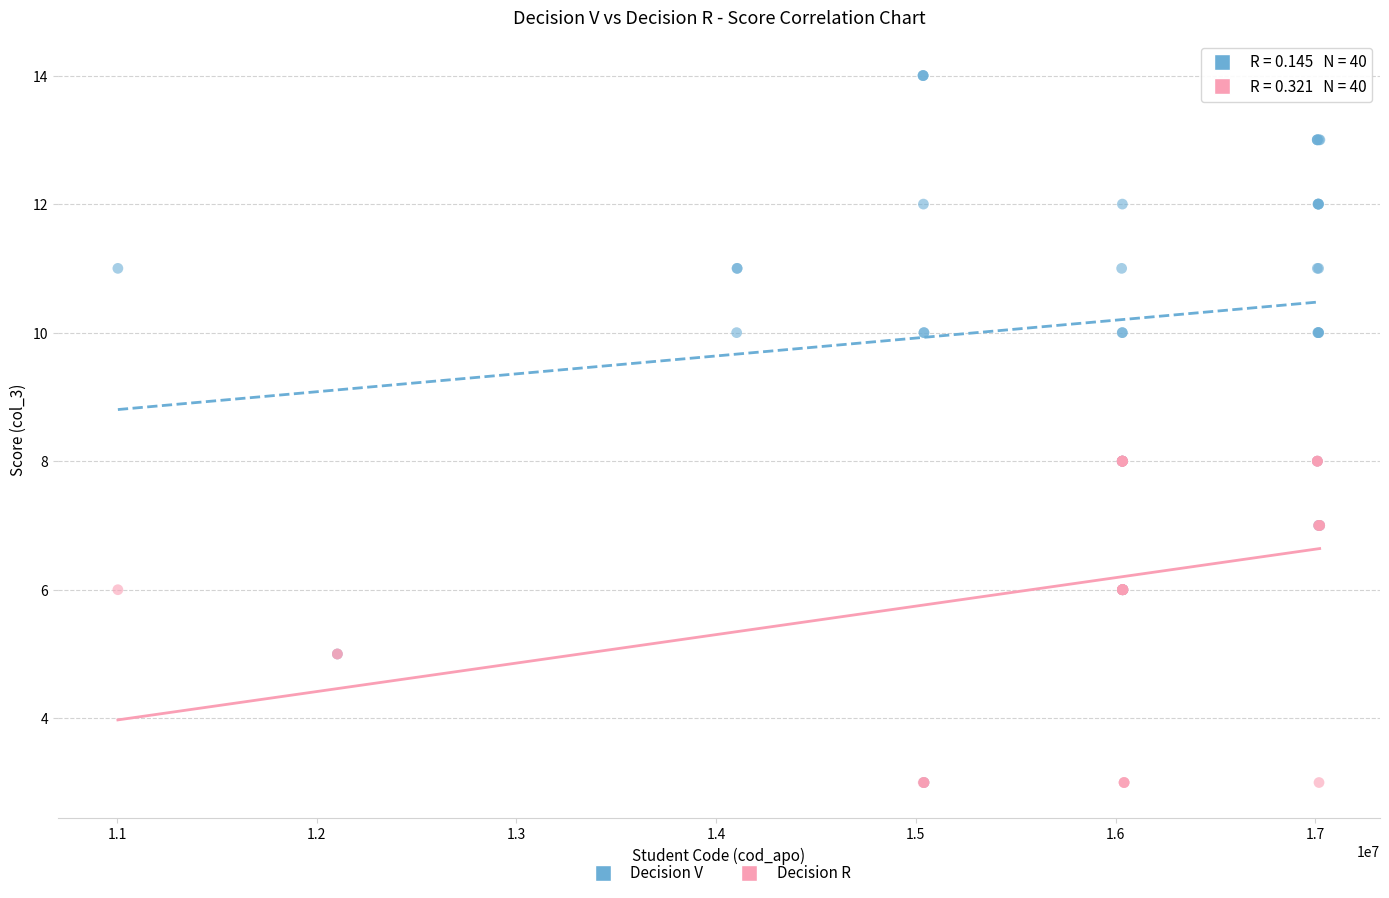

Which series contains the highest Y value?

Decision V